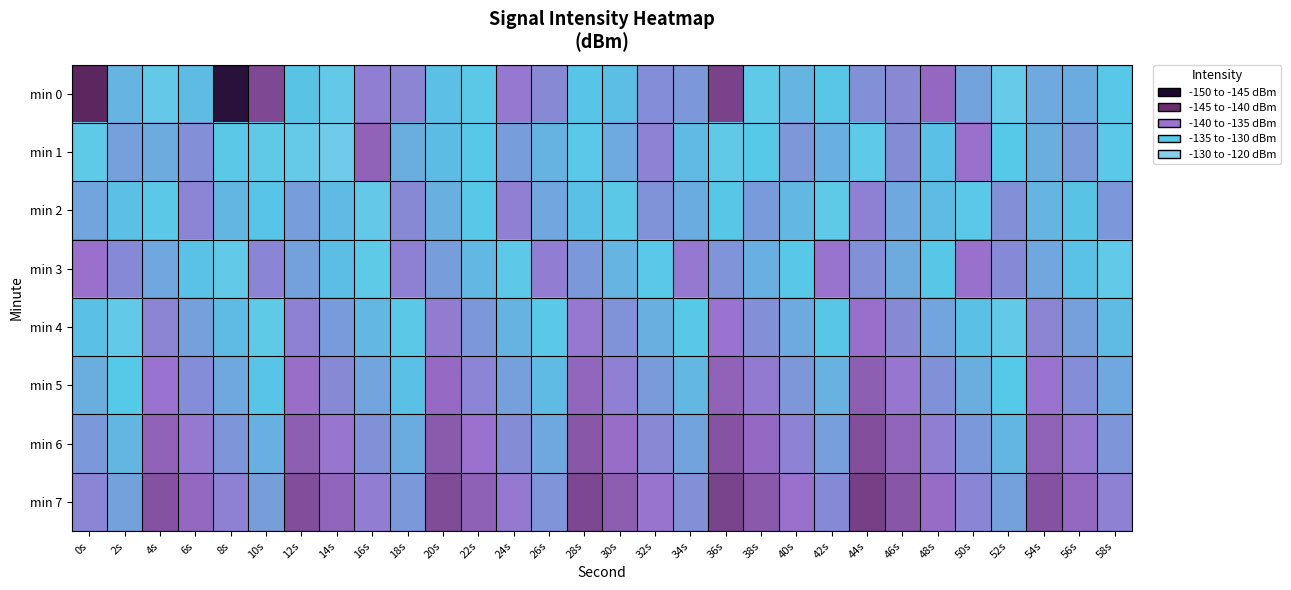

Reading left to right, list all the values displayed in this chart.

min 0: 0s=-143.8	2s=-129.1	4s=-125.3	6s=-128.5	8s=-148.5	10s=-139.5	12s=-127.9	14s=-125.4	16s=-133.9	18s=-133.3	20s=-128.2	22s=-126.5	24s=-134.5	26s=-133.0	28s=-127.8	30s=-128.3	32s=-132.6	34s=-131.7	36s=-140.1	38s=-126.1	40s=-129.2	42s=-127.7	44s=-132.4	46s=-133.1	48s=-136.0	50s=-130.7	52s=-124.8	54s=-130.2	56s=-129.9	58s=-127.3
min 1: 0s=-126.2	2s=-131.0	4s=-130.0	6s=-132.5	8s=-126.5	10s=-125.8	12s=-125.1	14s=-123.6	16s=-136.6	18s=-129.8	20s=-128.5	22s=-127.1	24s=-131.2	26s=-129.3	28s=-126.8	30s=-130.1	32s=-133.5	34s=-128.7	36s=-125.9	38s=-127.4	40s=-131.8	42s=-129.6	44s=-126.3	46s=-132.7	48s=-128.1	50s=-135.2	52s=-127.5	54s=-129.8	56s=-131.4	58s=-126.9
min 2: 0s=-130.5	2s=-128.3	4s=-126.7	6s=-133.4	8s=-129.1	10s=-127.8	12s=-131.2	14s=-128.6	16s=-125.3	18s=-132.9	20s=-129.7	22s=-127.1	24s=-133.8	26s=-130.4	28s=-128.2	30s=-126.5	32s=-132.1	34s=-129.9	36s=-127.6	38s=-131.3	40s=-128.8	42s=-126.1	44s=-133.6	46s=-130.2	48s=-128.5	50s=-126.8	52s=-132.4	54s=-129.2	56s=-127.9	58s=-131.7
min 3: 0s=-135.2	2s=-132.8	4s=-130.4	6s=-128.0	8s=-125.6	10s=-133.2	12s=-130.8	14s=-128.4	16s=-126.0	18s=-133.6	20s=-131.2	22s=-128.8	24s=-126.4	26s=-134.0	28s=-131.6	30s=-129.2	32s=-126.8	34s=-134.4	36s=-132.0	38s=-129.6	40s=-127.2	42s=-134.8	44s=-132.4	46s=-130.0	48s=-127.6	50s=-135.2	52s=-132.8	54s=-130.4	56s=-128.0	58s=-125.6
min 4: 0s=-128.1	2s=-125.7	4s=-133.3	6s=-130.9	8s=-128.5	10s=-126.1	12s=-133.7	14s=-131.3	16s=-128.9	18s=-126.5	20s=-134.1	22s=-131.7	24s=-129.3	26s=-126.9	28s=-134.5	30s=-132.1	32s=-129.7	34s=-127.3	36s=-134.9	38s=-132.5	40s=-130.1	42s=-127.7	44s=-135.3	46s=-132.9	48s=-130.5	50s=-128.1	52s=-125.7	54s=-133.3	56s=-130.9	58s=-128.5
min 5: 0s=-129.8	2s=-127.4	4s=-135.0	6s=-132.6	8s=-130.2	10s=-127.8	12s=-135.4	14s=-133.0	16s=-130.6	18s=-128.2	20s=-135.8	22s=-133.4	24s=-131.0	26s=-128.6	28s=-136.2	30s=-133.8	32s=-131.4	34s=-129.0	36s=-136.6	38s=-134.2	40s=-131.8	42s=-129.4	44s=-137.0	46s=-134.6	48s=-132.2	50s=-129.8	52s=-127.4	54s=-135.0	56s=-132.6	58s=-130.2
min 6: 0s=-131.5	2s=-129.1	4s=-136.7	6s=-134.3	8s=-131.9	10s=-129.5	12s=-137.1	14s=-134.7	16s=-132.3	18s=-129.9	20s=-137.5	22s=-135.1	24s=-132.7	26s=-130.3	28s=-137.9	30s=-135.5	32s=-133.1	34s=-130.7	36s=-138.3	38s=-135.9	40s=-133.5	42s=-131.1	44s=-138.7	46s=-136.3	48s=-133.9	50s=-131.5	52s=-129.1	54s=-136.7	56s=-134.3	58s=-131.9
min 7: 0s=-133.2	2s=-130.8	4s=-138.4	6s=-136.0	8s=-133.6	10s=-131.2	12s=-138.8	14s=-136.4	16s=-134.0	18s=-131.6	20s=-139.2	22s=-136.8	24s=-134.4	26s=-132.0	28s=-139.6	30s=-137.2	32s=-134.8	34s=-132.4	36s=-140.0	38s=-137.6	40s=-135.2	42s=-132.8	44s=-140.4	46s=-138.0	48s=-135.6	50s=-133.2	52s=-130.8	54s=-138.4	56s=-136.0	58s=-133.6